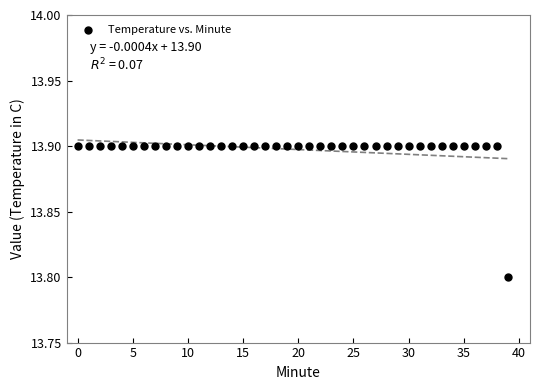

What Y value in the scatter plot is closest to 13?

13.8